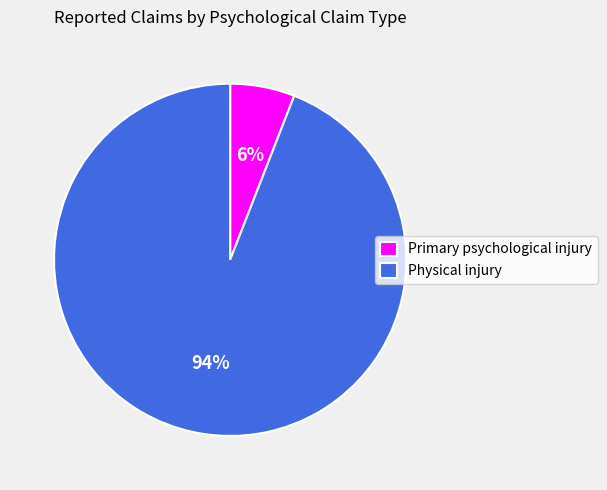

Which slice is the smallest?

Primary psychological injury